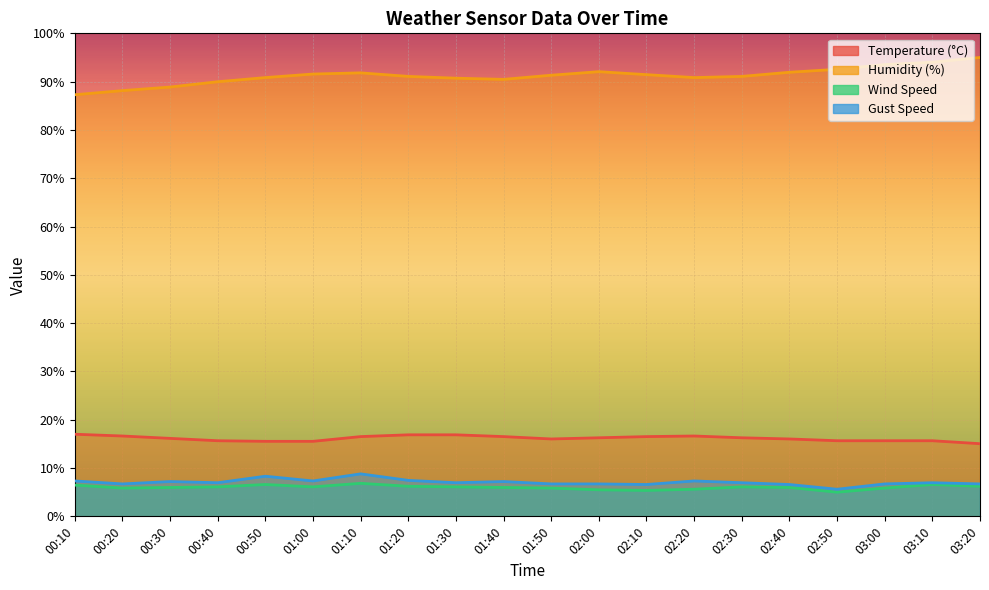

True or false: Humidity (%) and Wind Speed cross at least once.

False